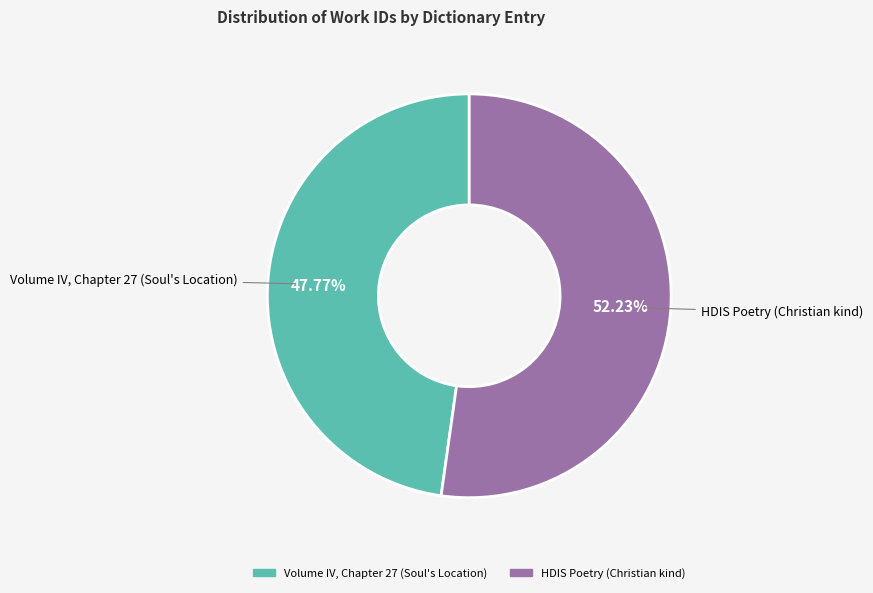

How many segments does this pie chart have?

2